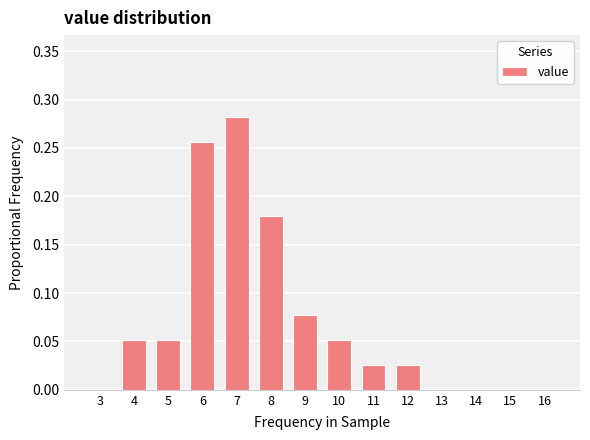

At which category does the chart reach its peak across all series?

7